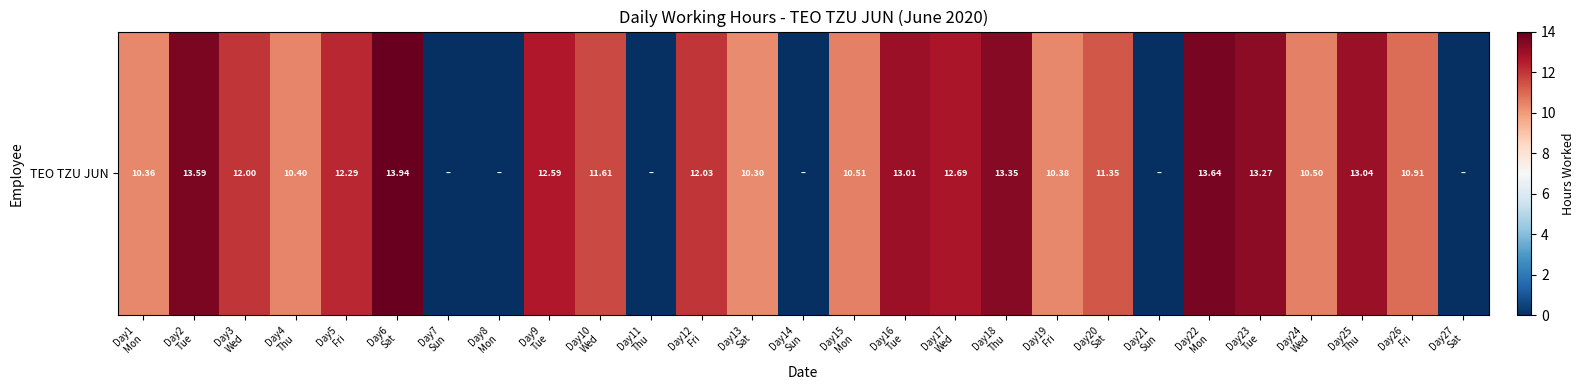

The chart shows a value of 6.2 at Day22
Mon. True or false?

False